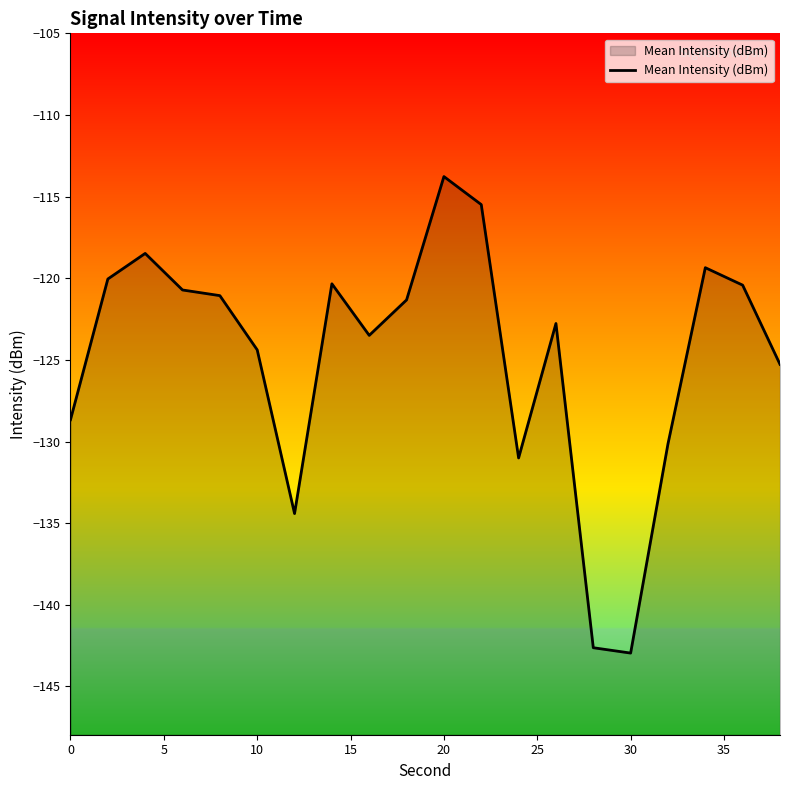

The chart shows a value of -27.4 at 10. True or false?

False